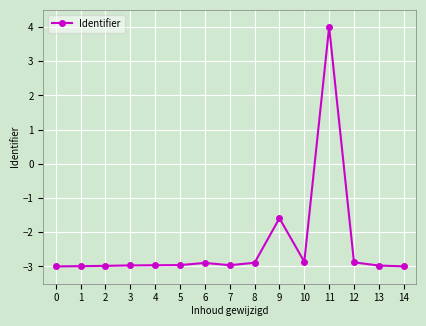

What is the smallest value displayed?

-3.0